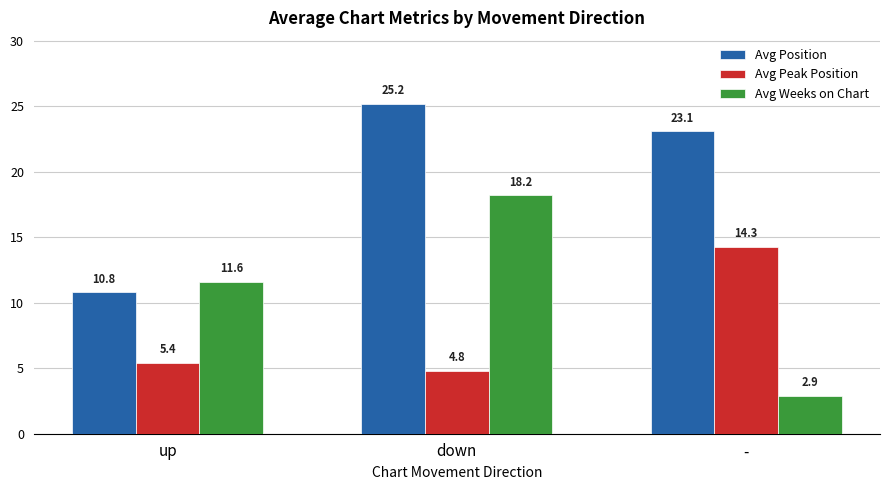

What is the maximum value for Avg Peak Position?

14.3